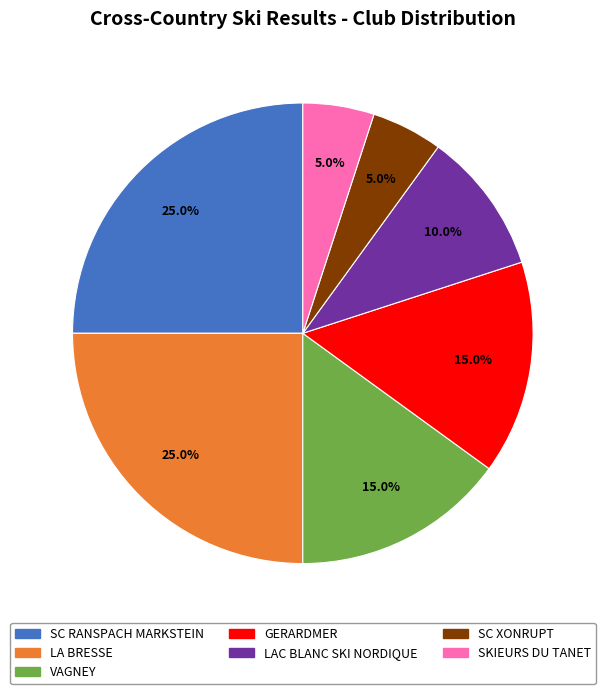

Count the number of slices in the pie.

7